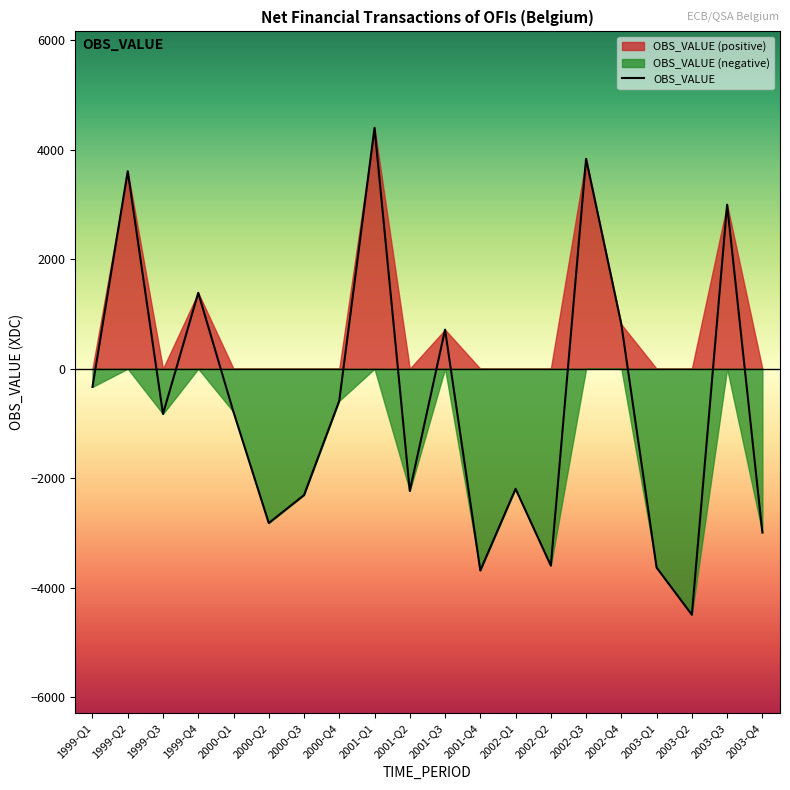

How many categories are shown in the chart?

20